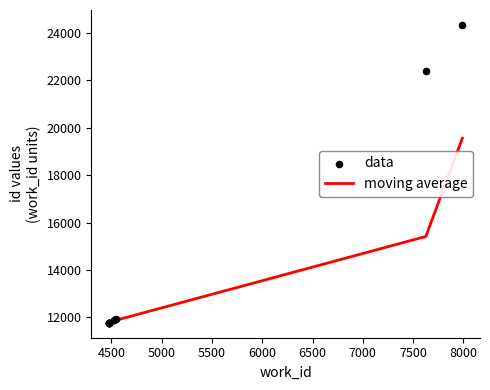

At how many categories does at least one series exceed 24138?

1